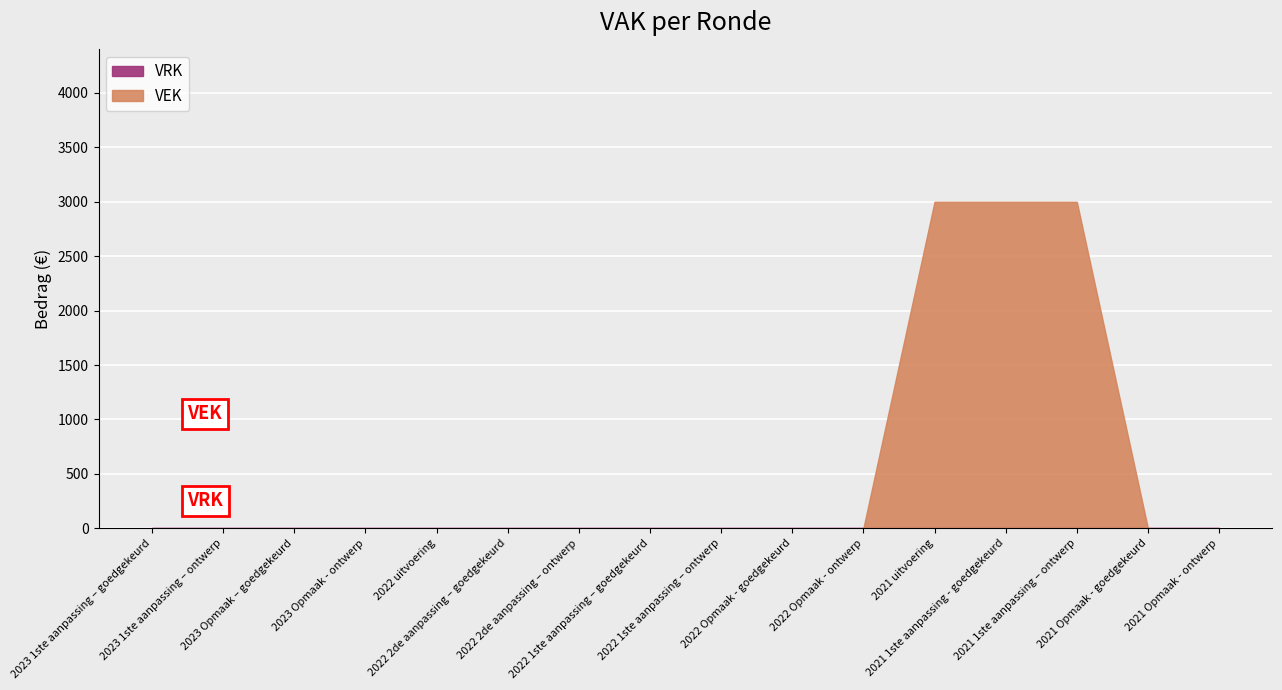

Which category has the highest value in the VEK series?

2021 uitvoering